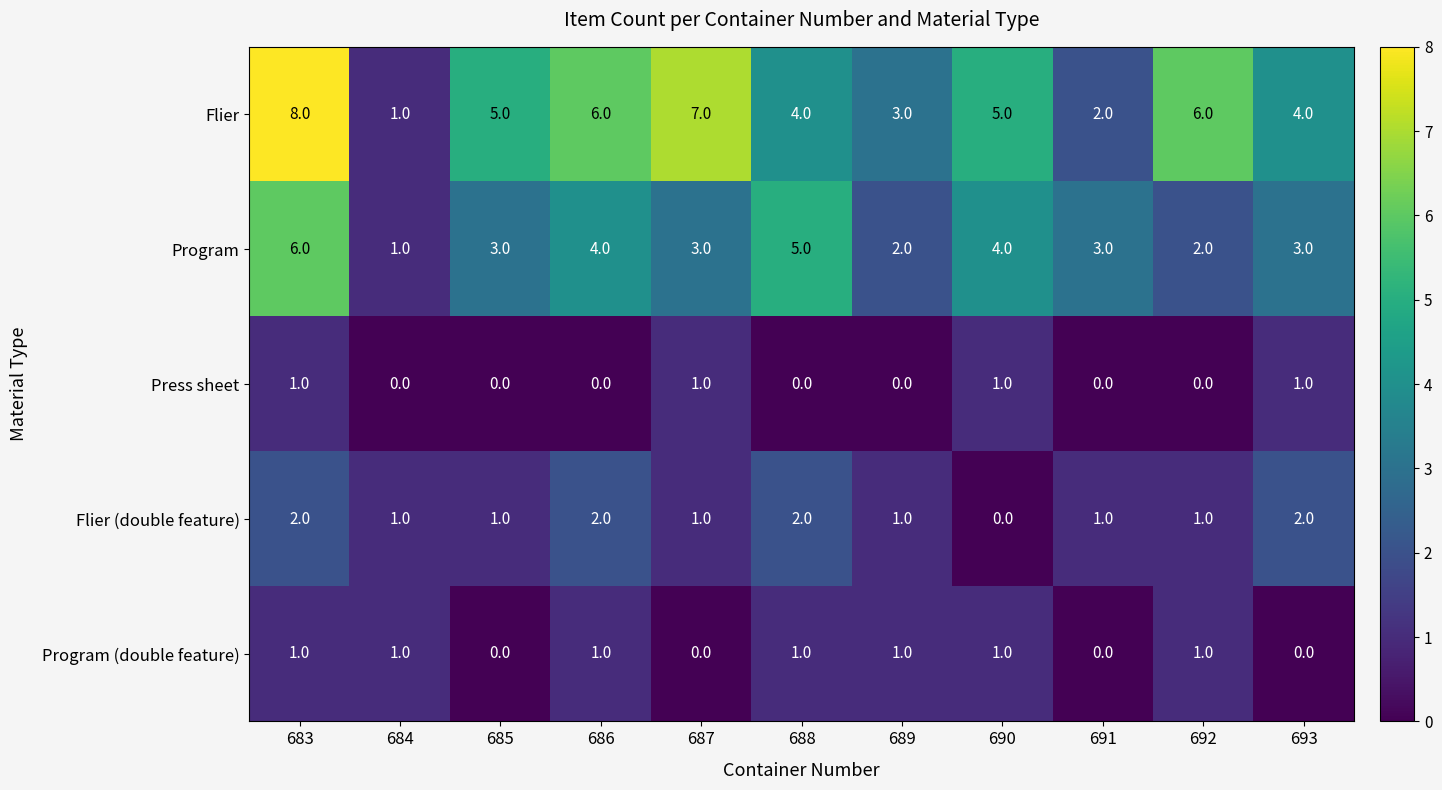

Where does the Flier series first go above 5?

683